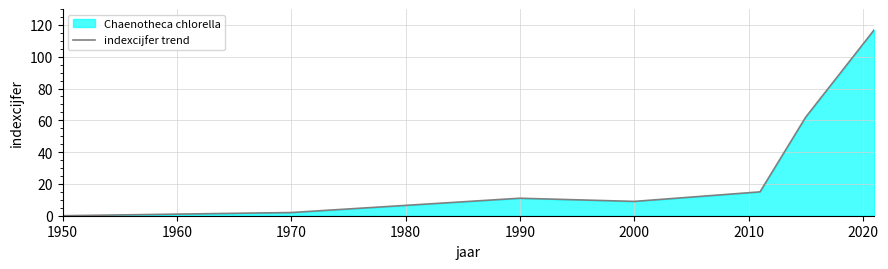

What is the difference between the maximum and minimum values?

117